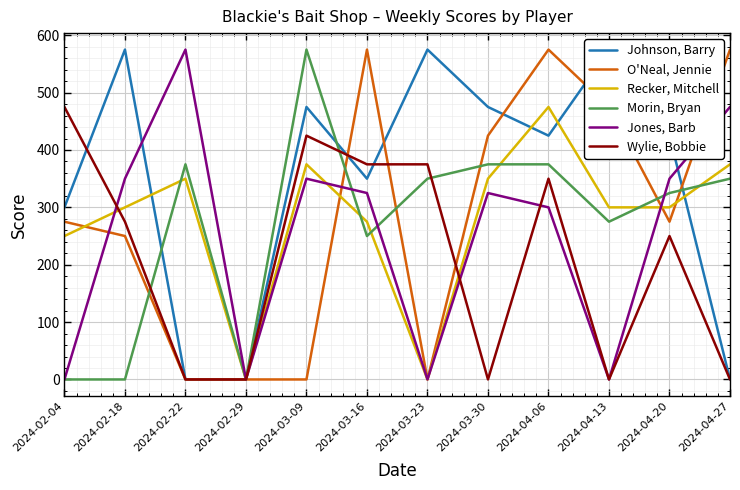

True or false: Johnson, Barry has more than 1 points higher than both neighbors.

True